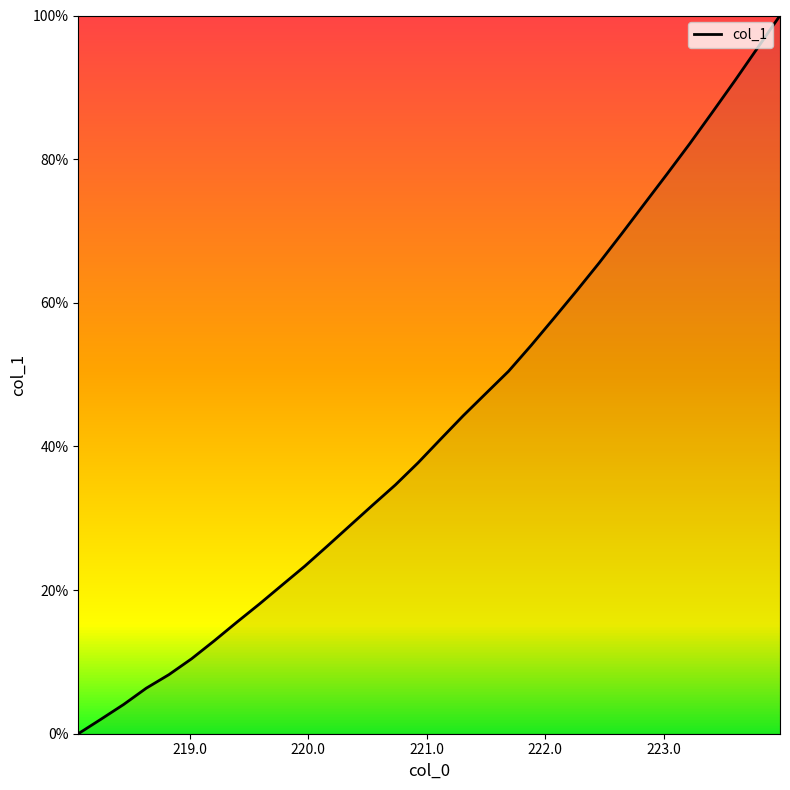

What is the difference between the maximum and minimum values?

100.0